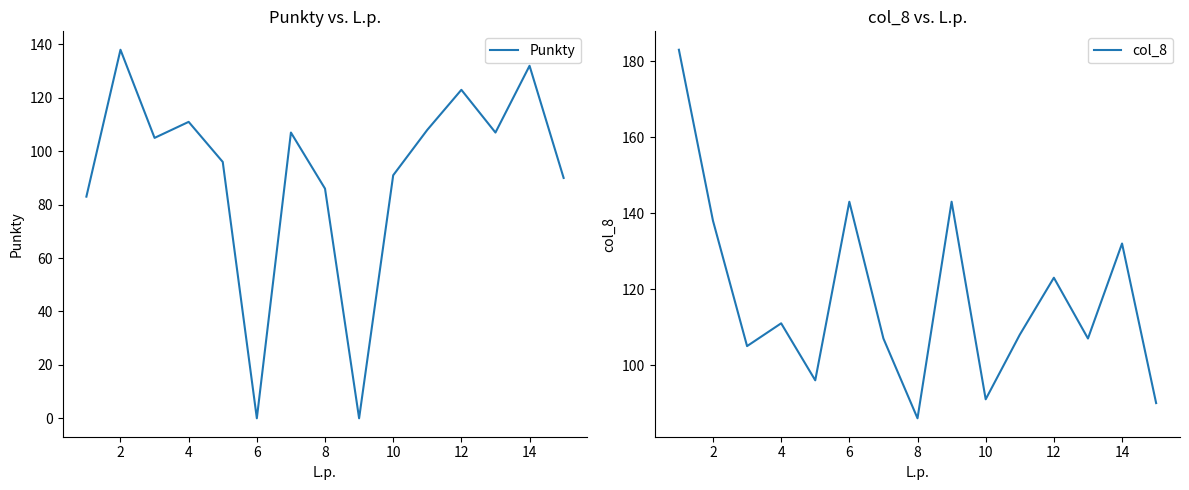

List the series in order of their overall mean, lowest first.

Punkty, col_8